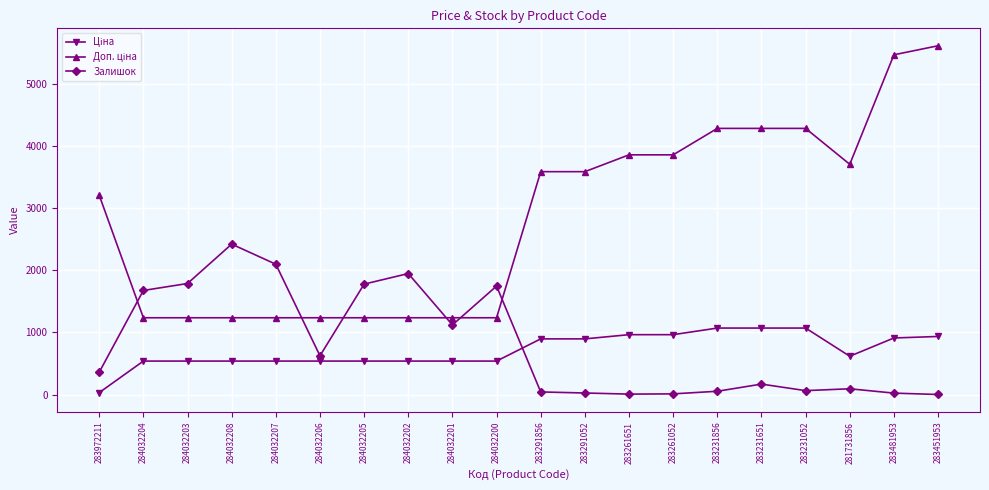

Count the number of categories in the chart.

20